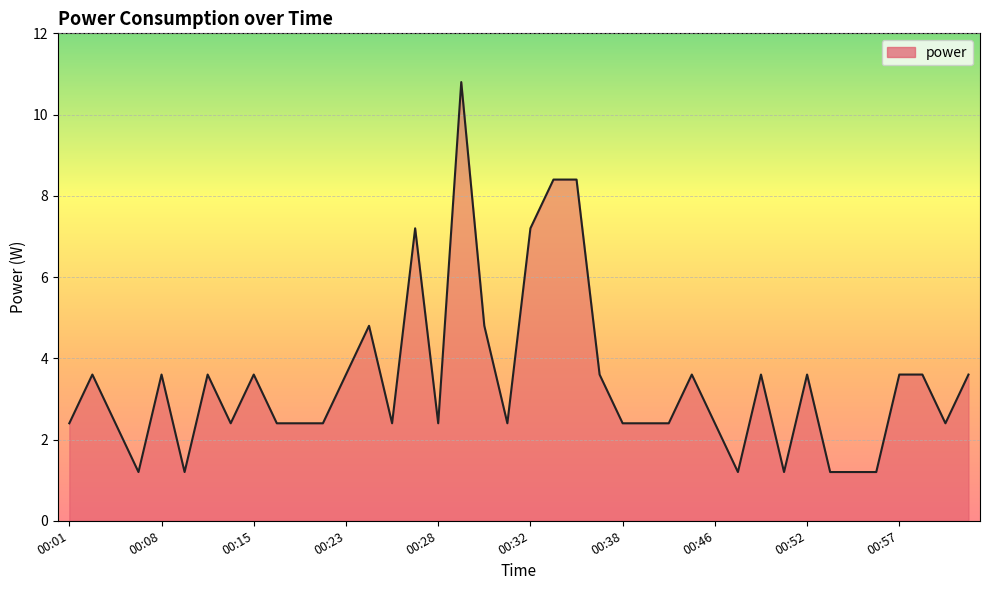

Does the chart have visible grid lines?

Yes